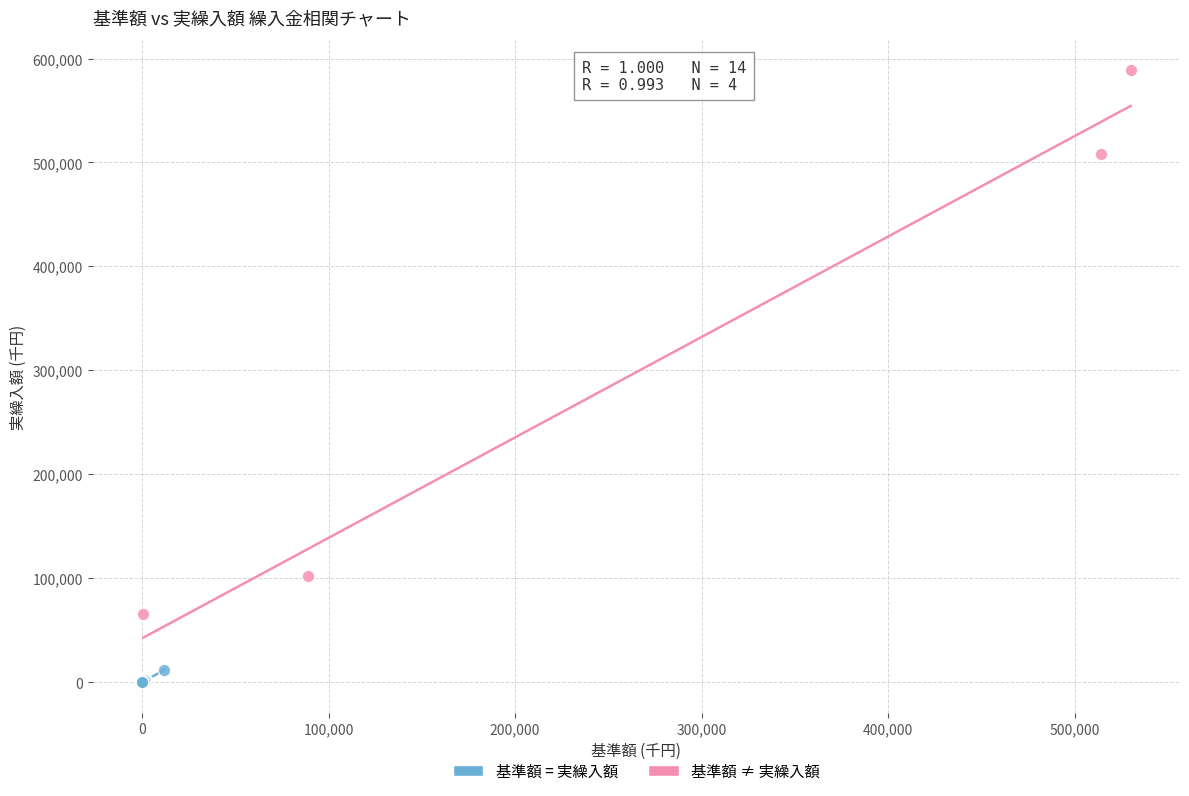

Which series has the widest spread of Y values?

基準額 ≠ 実繰入額